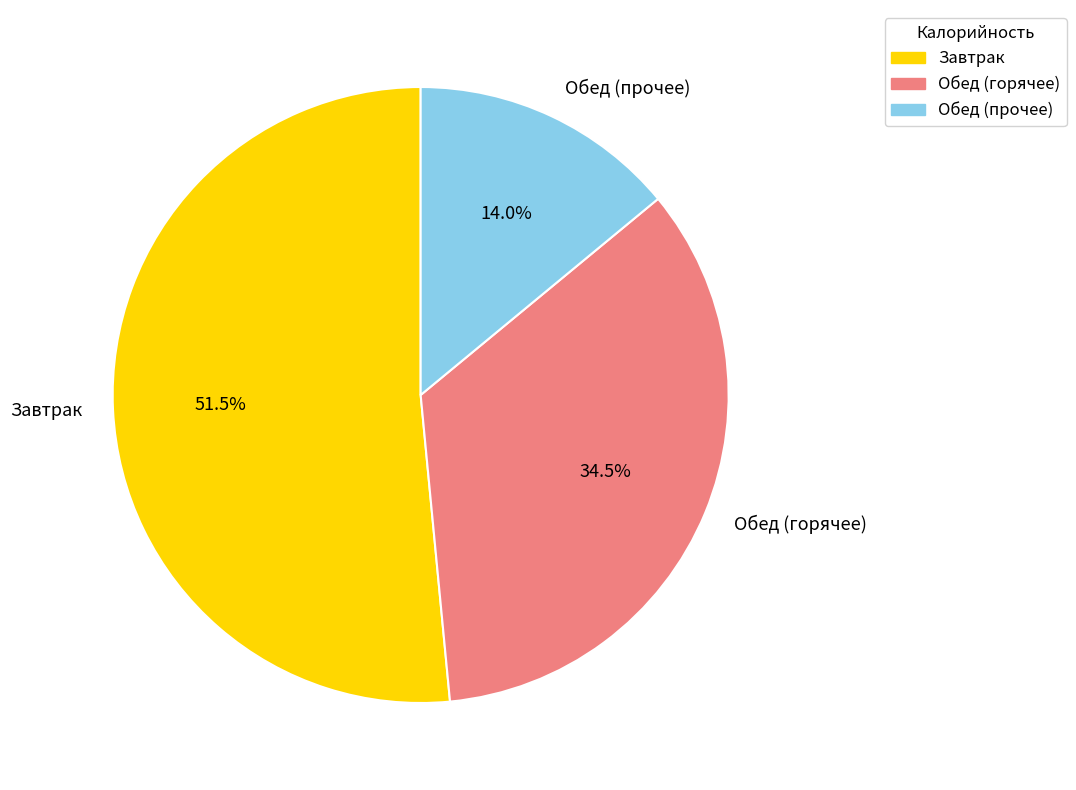

What is the majority slice?

Завтрак